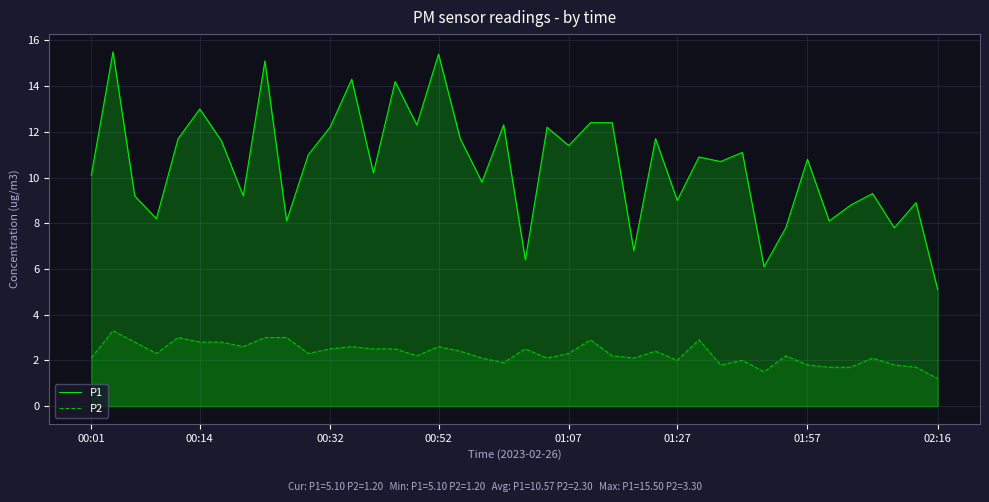

The value of P2 at 01:07 is 2.3. True or false?

True